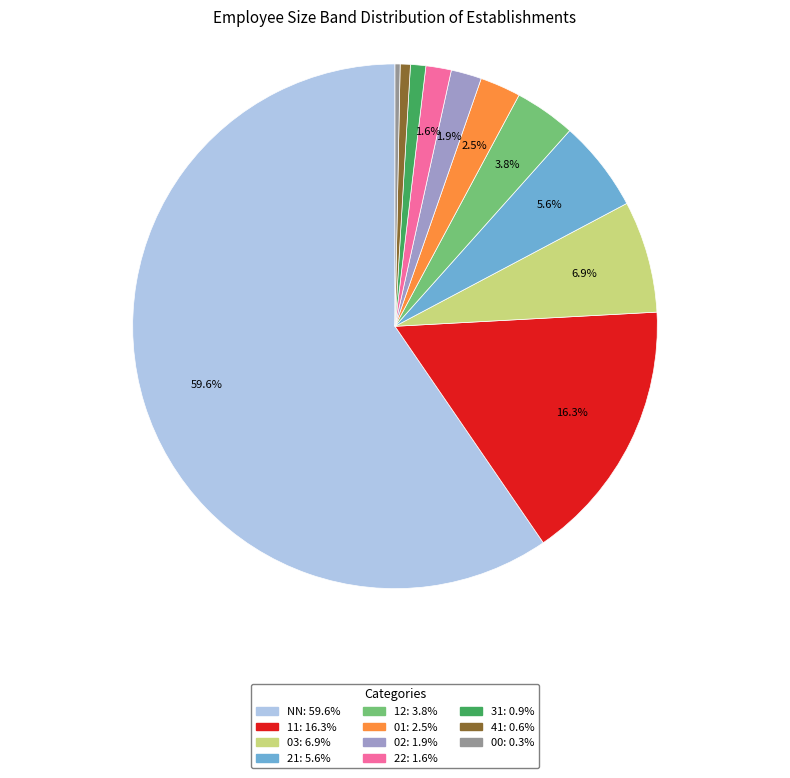

Is there a majority slice in this chart?

Yes